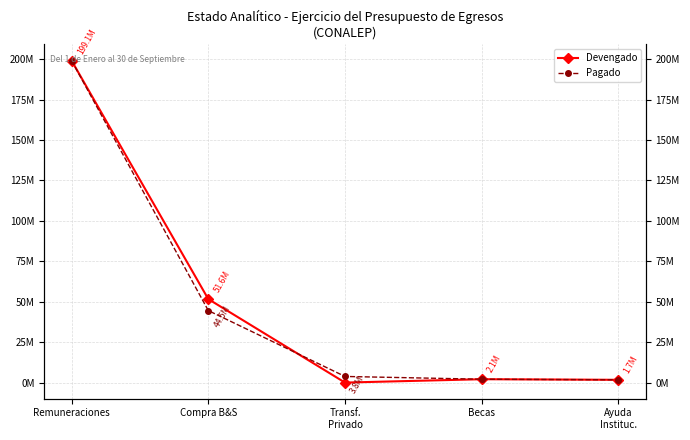

Reading left to right, list all the values displayed in this chart.

Devengado: 199082342.9	51625914.8	0.0	2077500.0	1710000.0
Pagado: 199082192.9	44524591.0	3787500.0	2077500.0	1710000.0